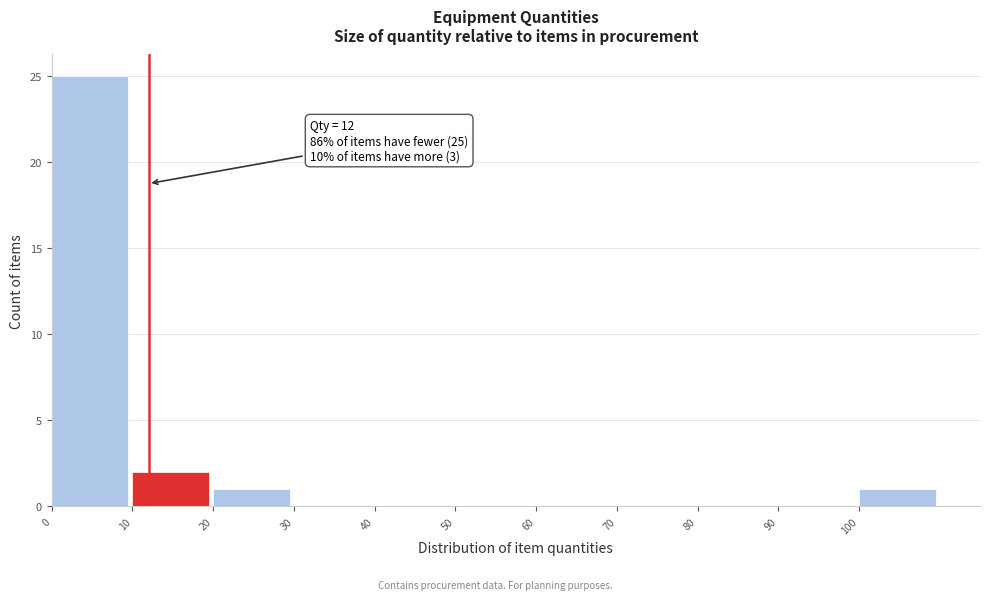

Over which range of the x-axis is the bar tallest?

0 to 10